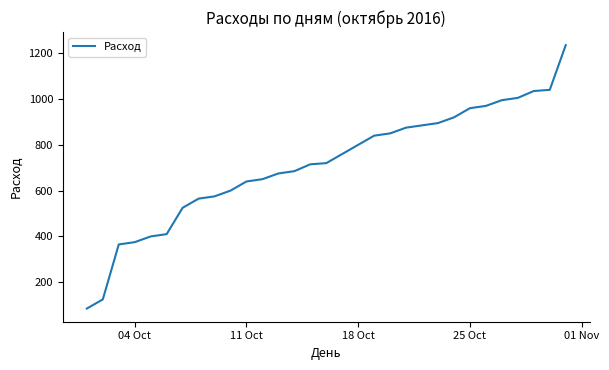

What is the greatest value displayed?

1235